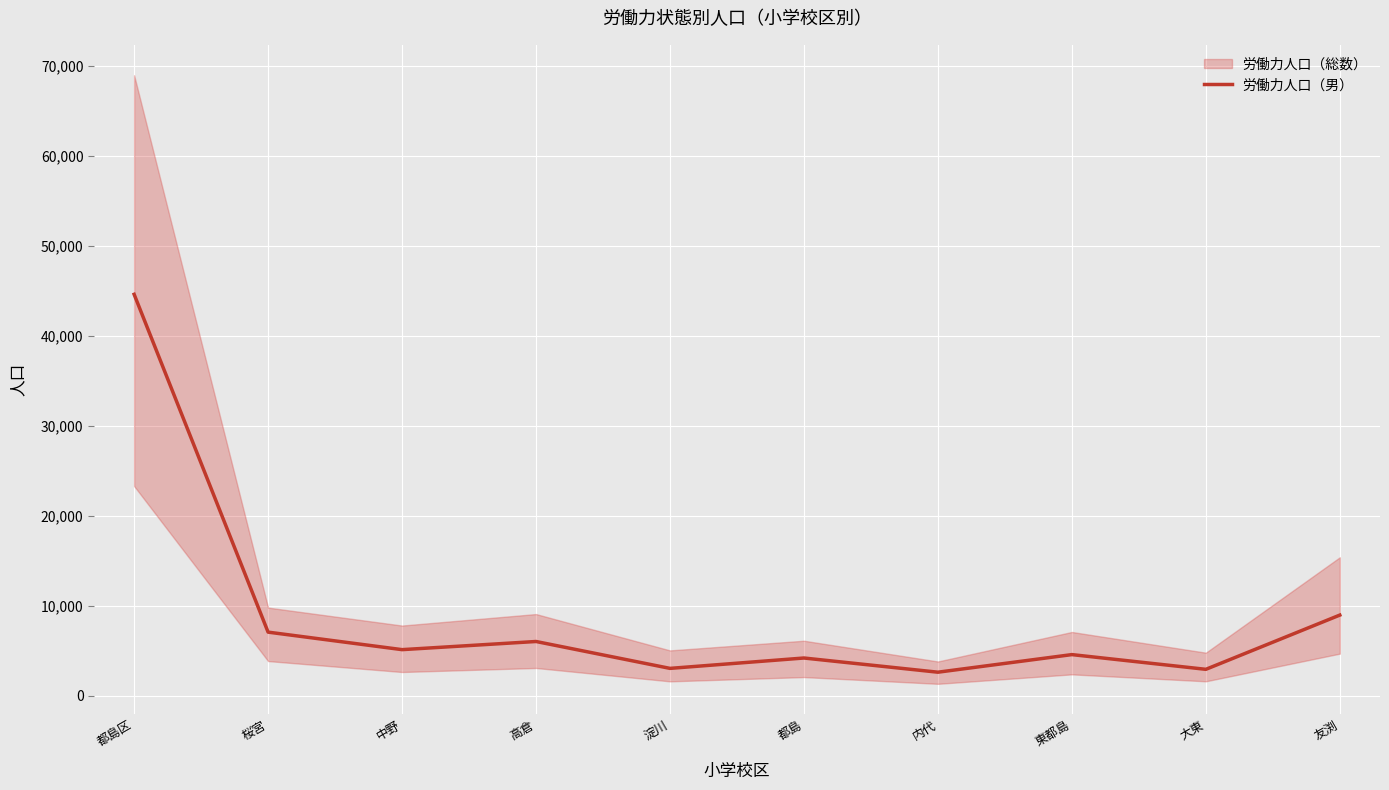

What is the average value?

8918